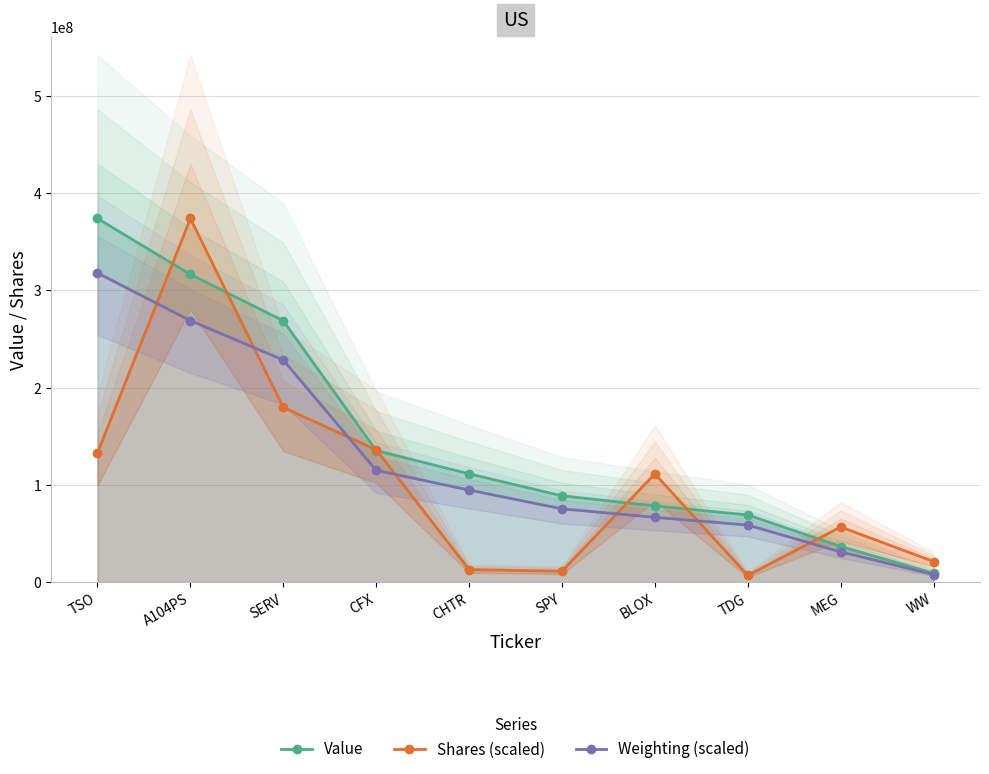

The value of Shares (scaled) at A104PS is 95479268.5. True or false?

False